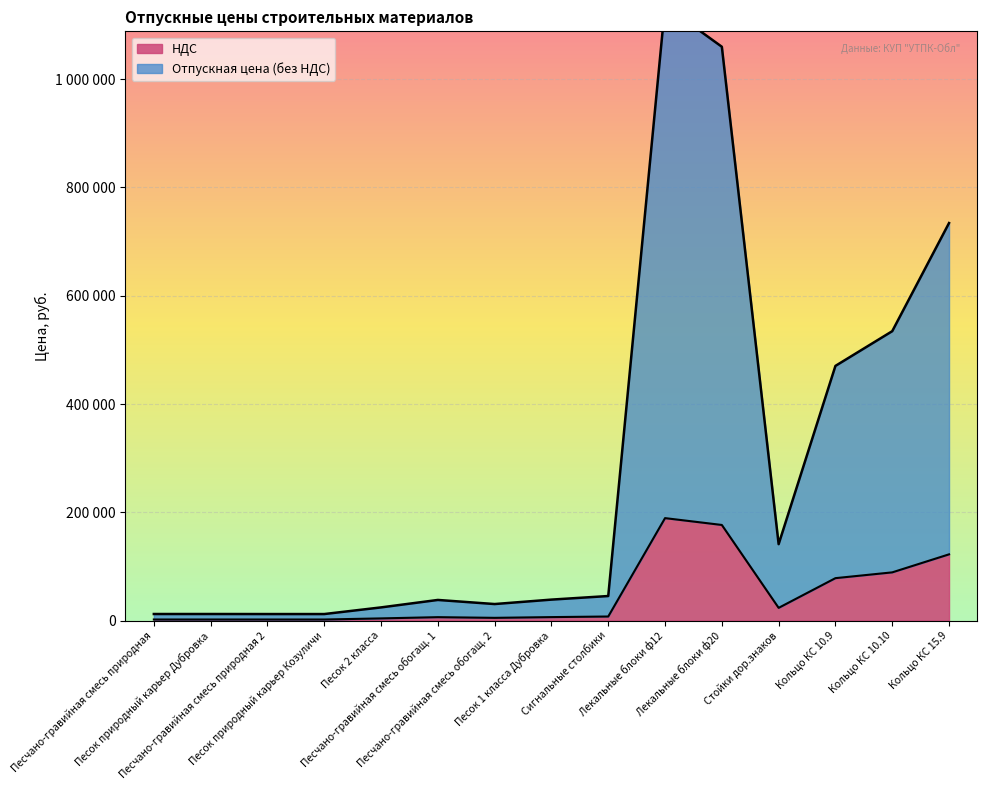

At which category is the sum across all series the highest?

Лекальные блоки ф12